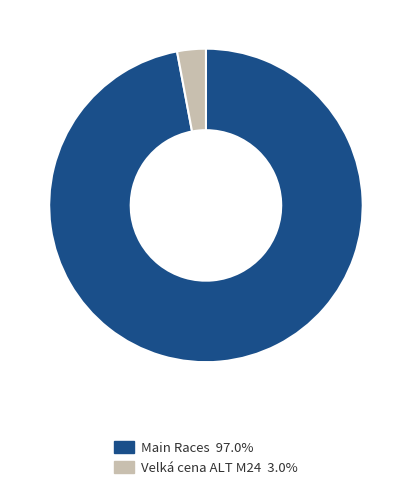

Is Velká cena ALT M24 3.0% the majority of the pie?

No